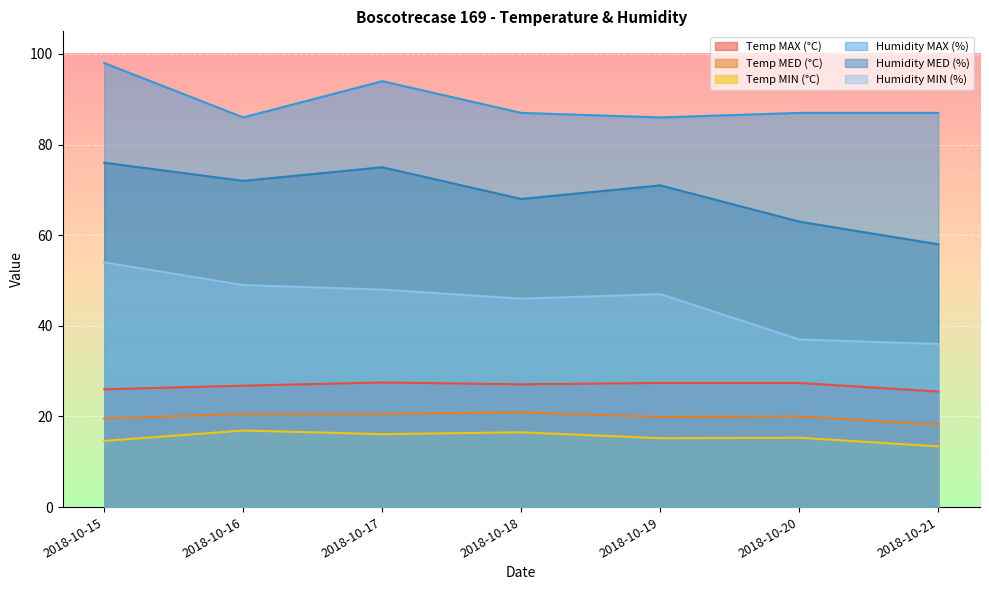

The value of Temp MIN (°C) at 2018-10-15 is 21.6. True or false?

False